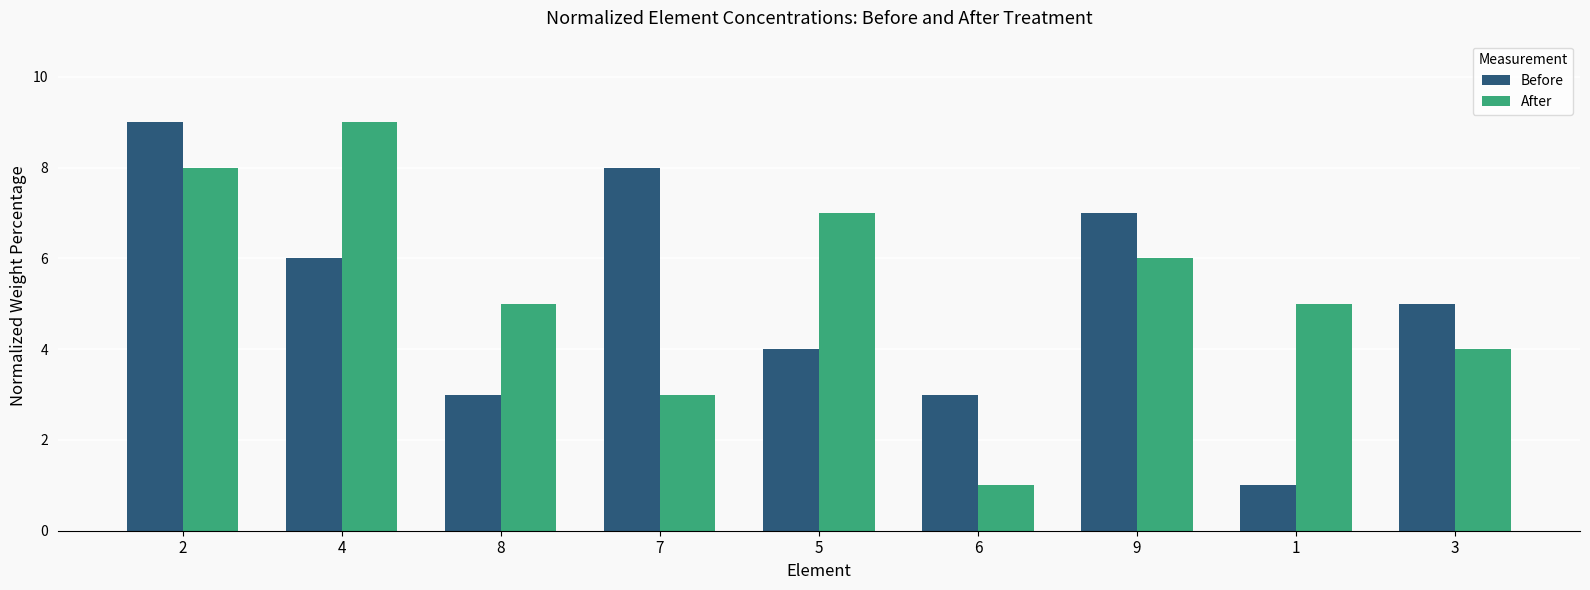

Is it true that After equals 13 at 4?

False